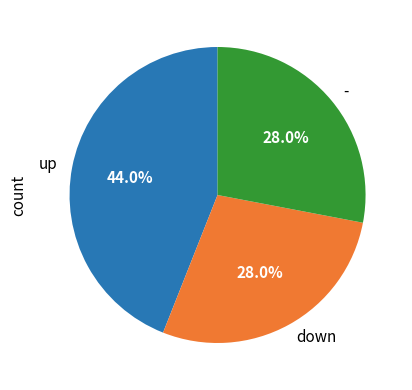

Do - and down together represent more than half of the pie?

Yes